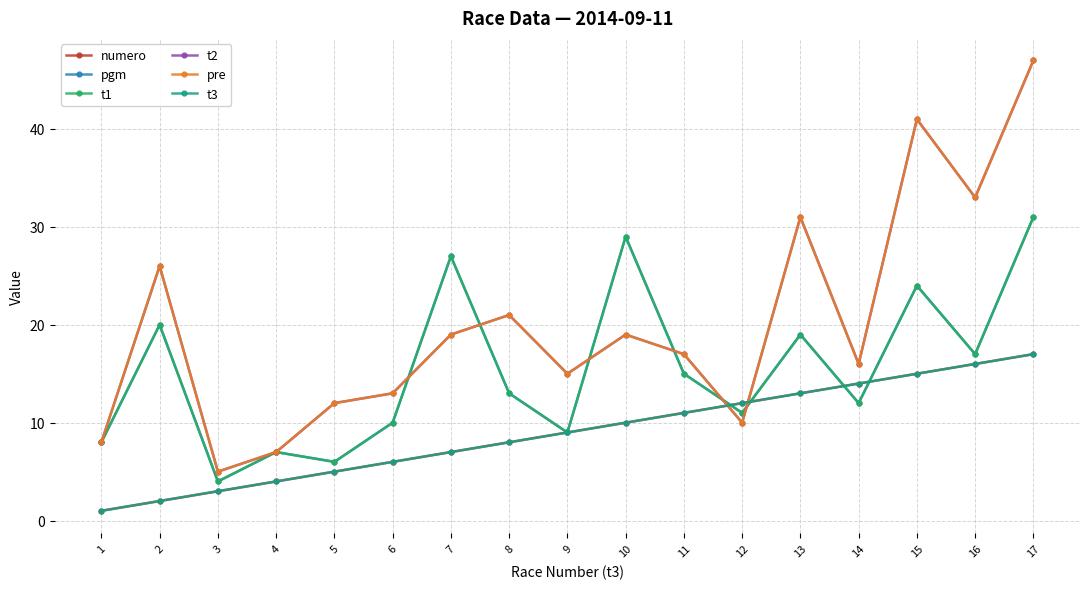

Is this an area chart (filled region under the line)?

No